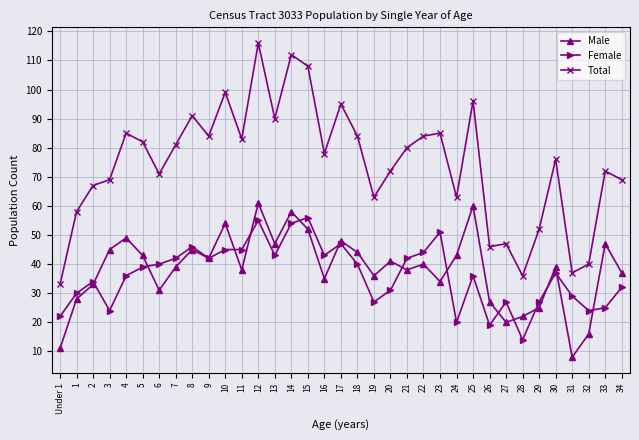

What position from the right is 3?

32